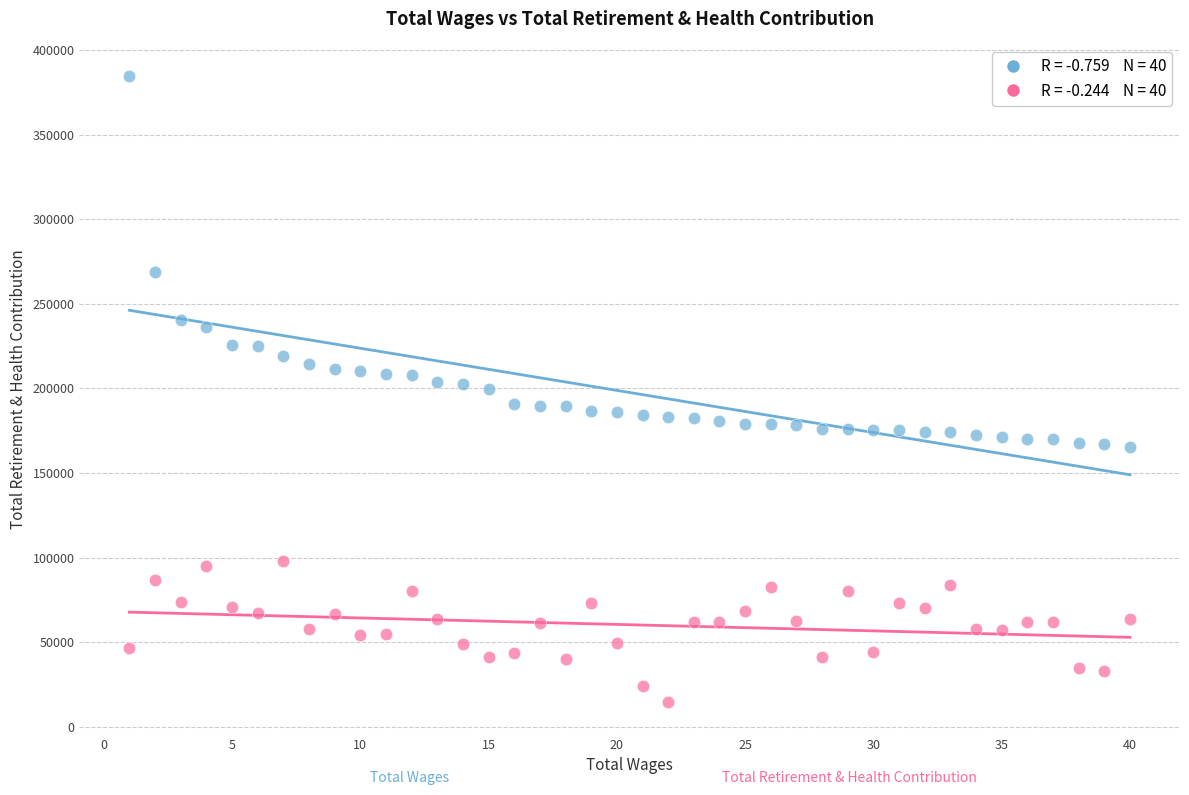

Across all data points, what is the range of X values (max minus min)?

39